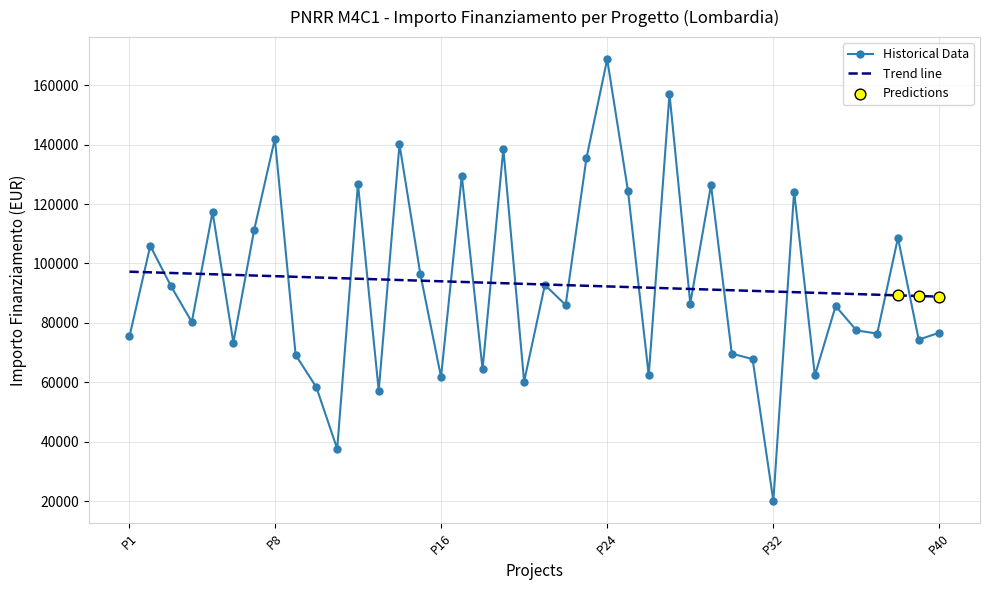

What is the minimum value for Historical Data?

20035.6